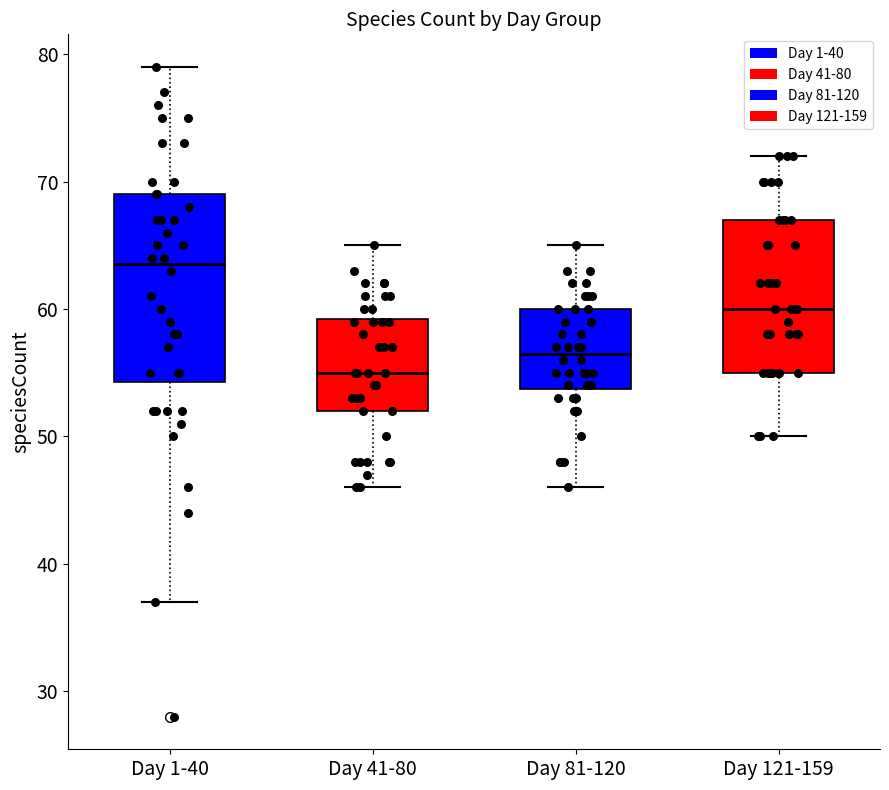

Which box has the highest median line?

Day 1-40